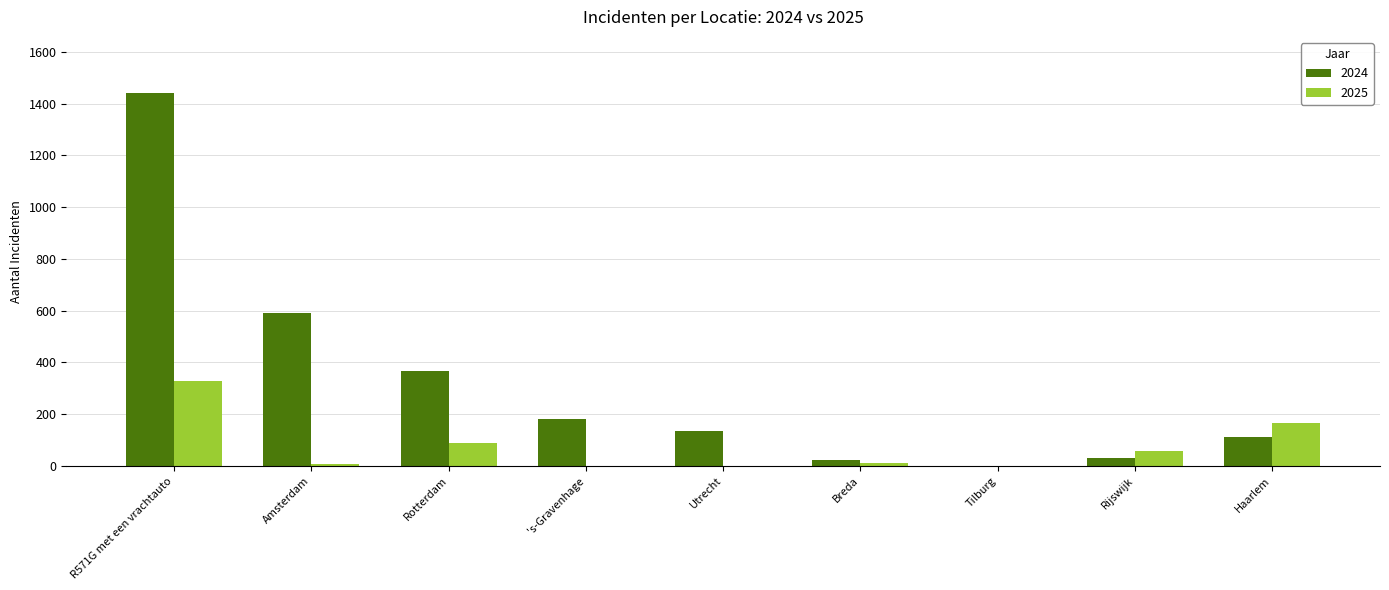

At which label does 2025 first exceed 12?

R571G met een vrachtauto